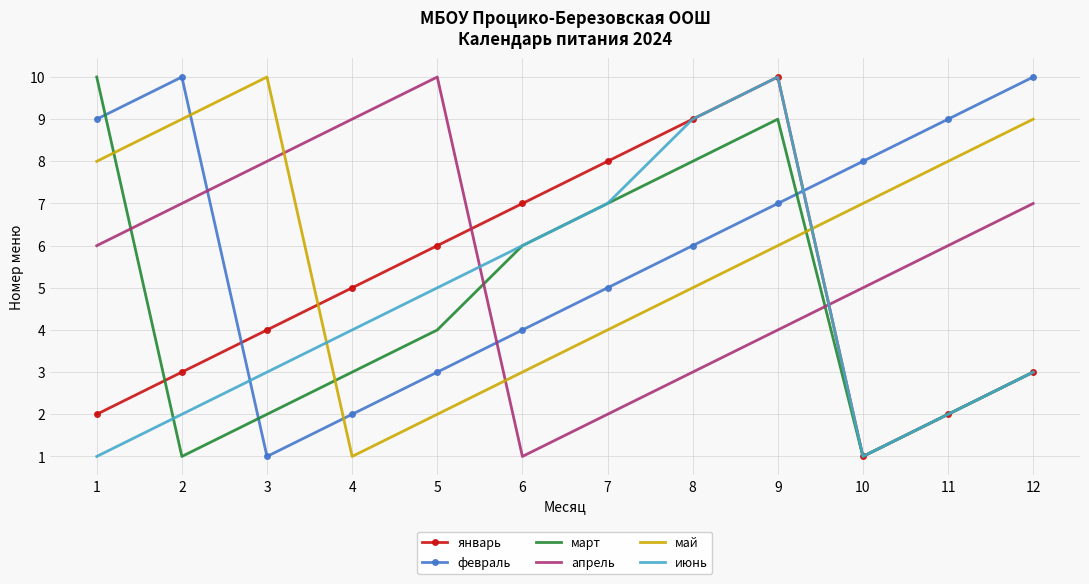

What is the approximate value of апрель at 11?

6